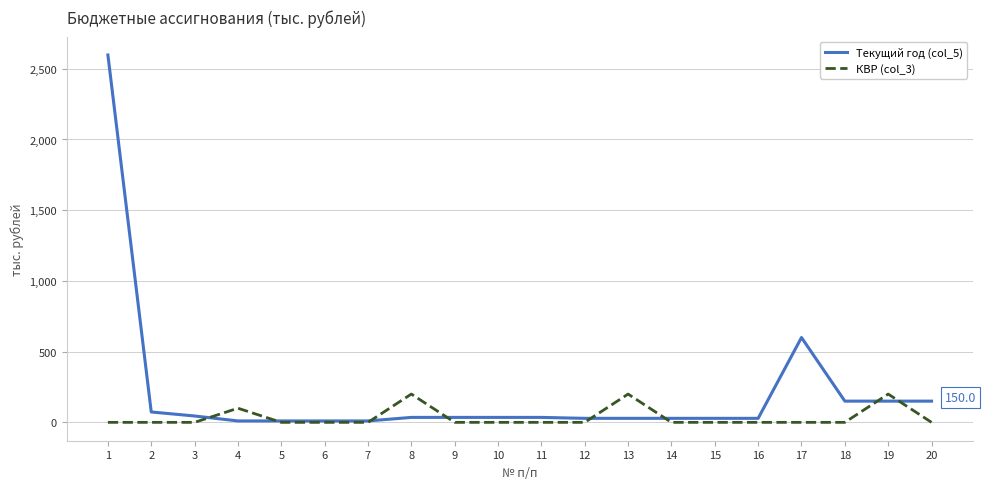

Between which two adjacent categories do КВР (col_3) and Текущий год (col_5) first intersect?

3 and 4